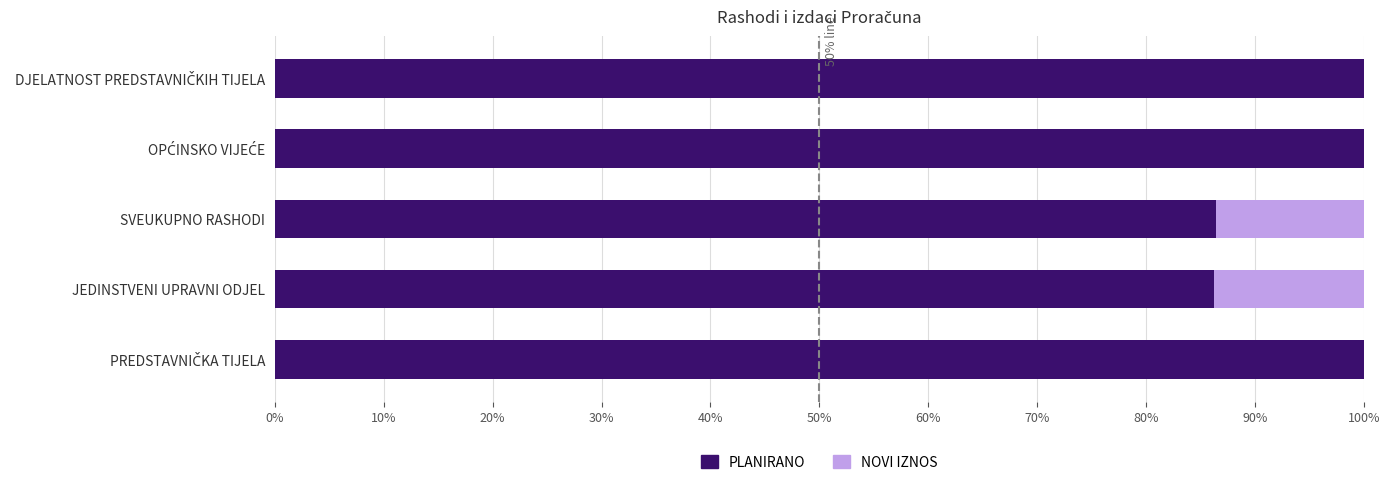

How many categories are shown in the chart?

5